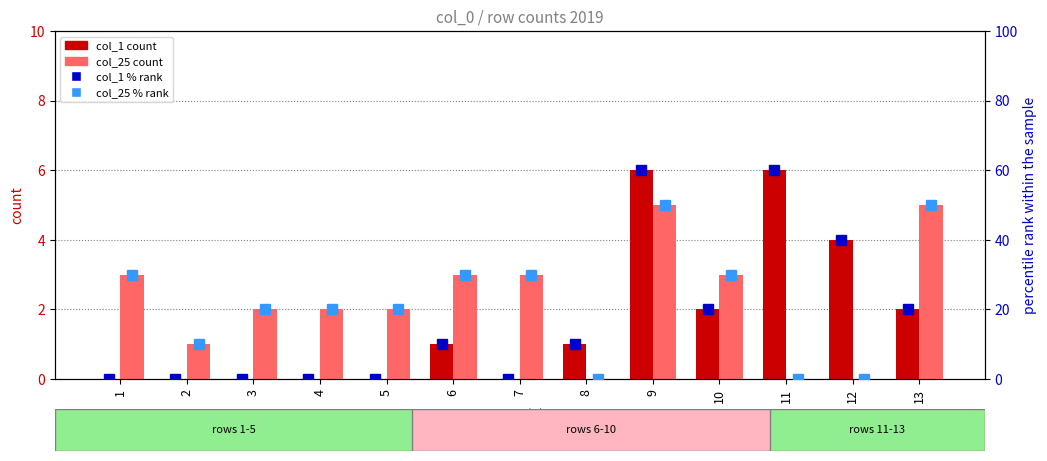

The col_1 count series shows 0 at 7. True or false?

True